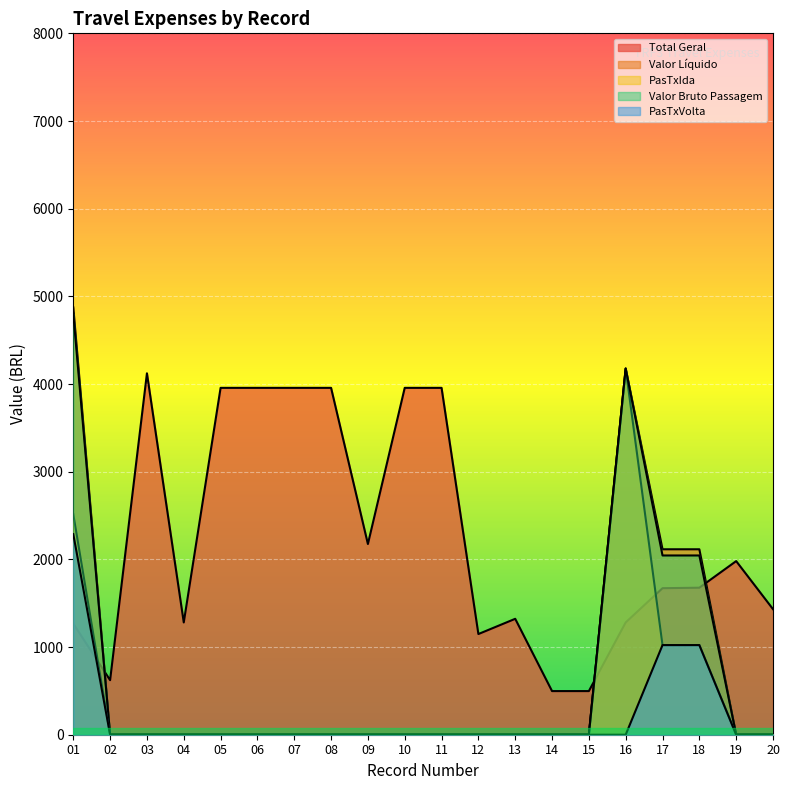

True or false: Valor Líquido has more than 2 points higher than both neighbors.

False